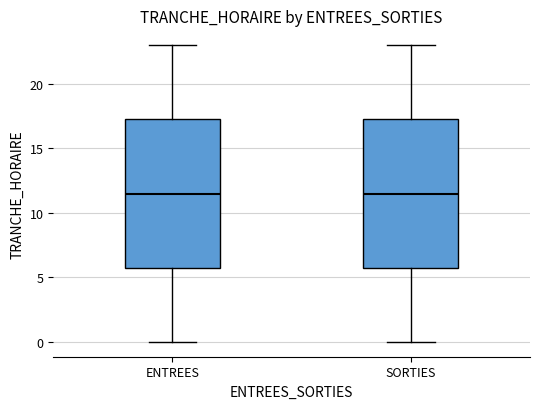

Reading left to right, read every box against the y-axis: the position of its median line, the range the box covers, and the ends of its whiskers. The values are not printed on the chart, so give them approximately, as read against the axis.

ENTREES: median 11.5, box 6.0 to 17.5, whiskers 0.0 to 23.0
SORTIES: median 11.5, box 6.0 to 17.5, whiskers 0.0 to 23.0